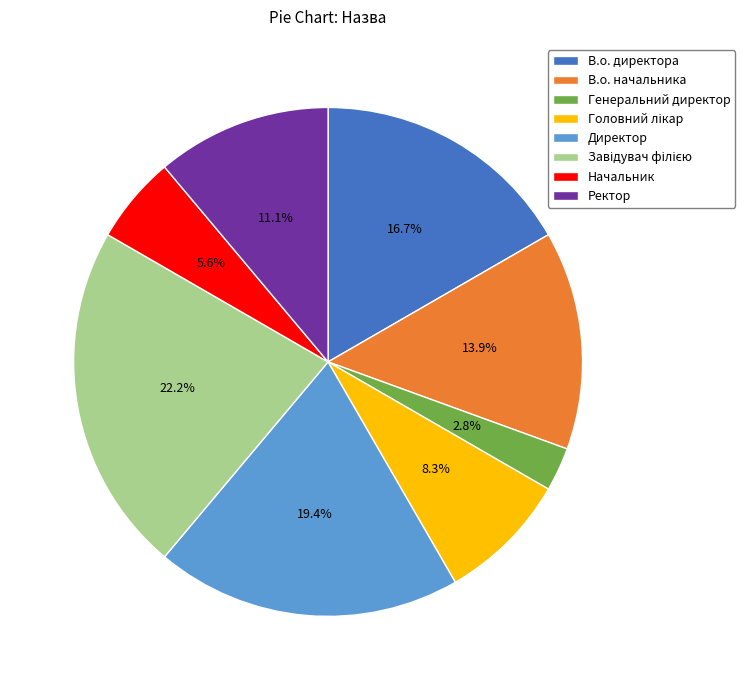

Which has a higher value, В.о. начальника or В.о. директора?

В.о. директора